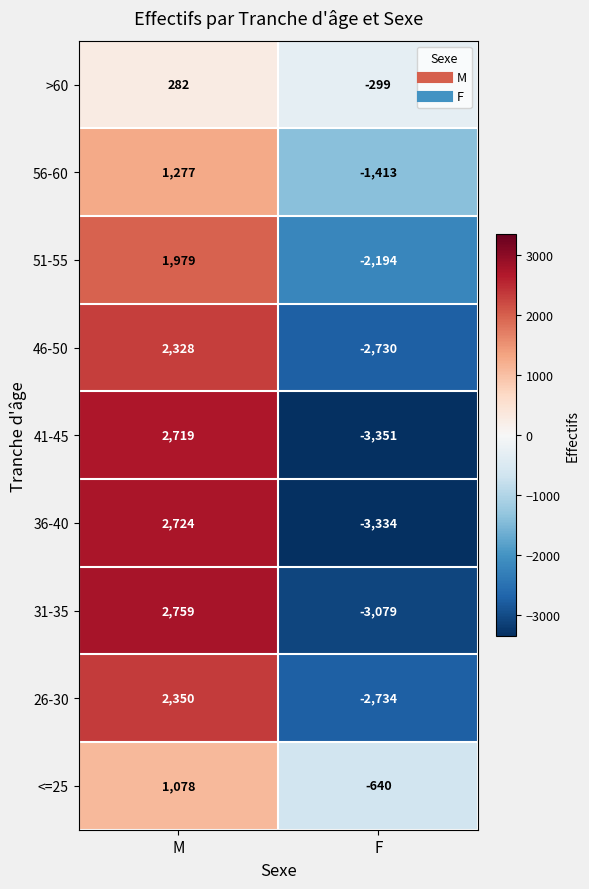

At which category is the sum across all series the highest?

M